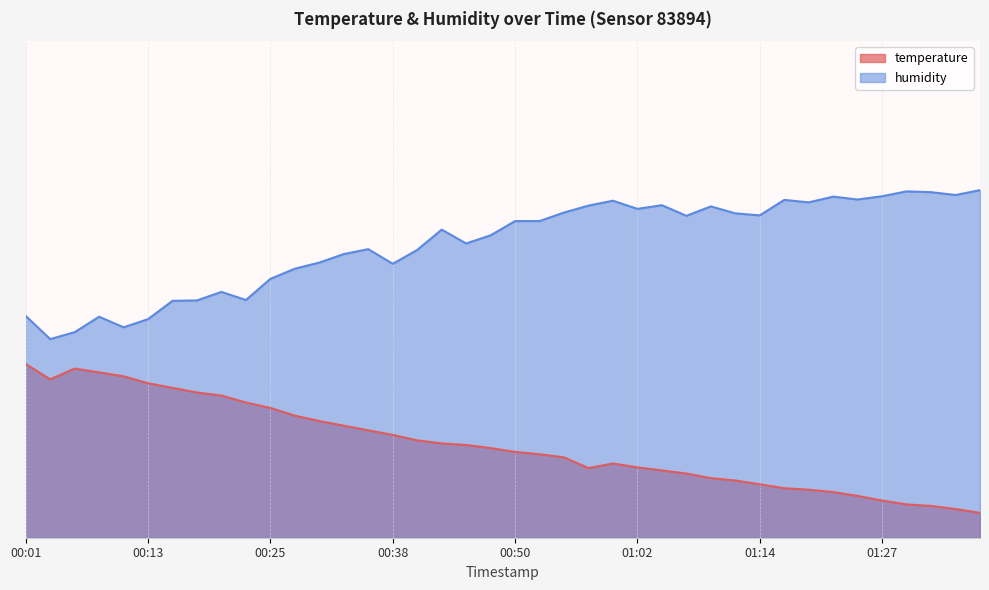

What is the highest value of the temperature series?

35.0